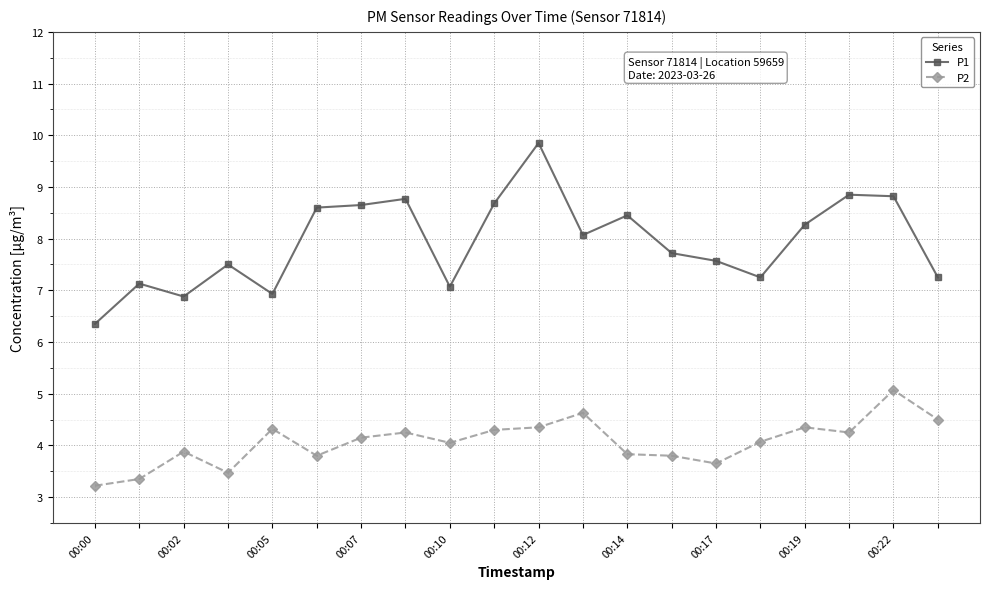

What is the lowest value of the P2 series?

3.2